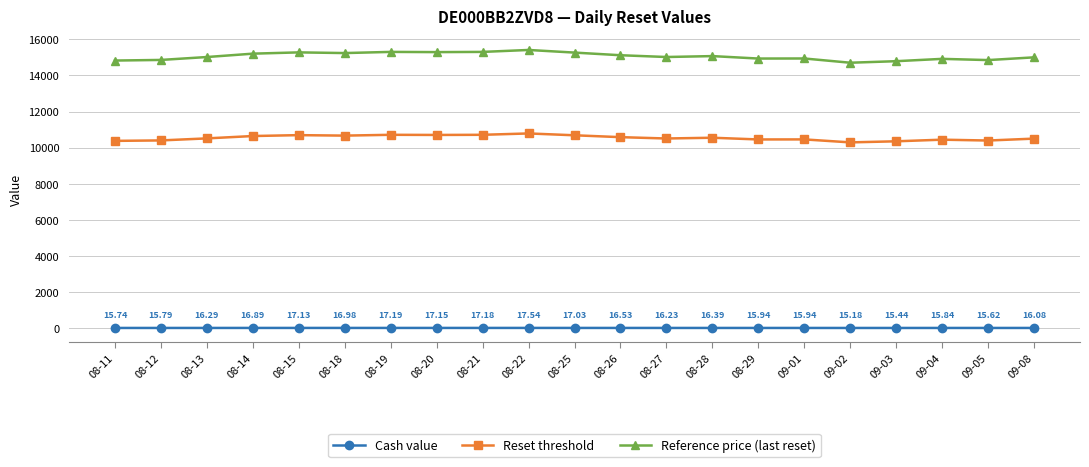

Rank the series at 08-15 from lowest to highest value.

Cash value, Reset threshold, Reference price (last reset)